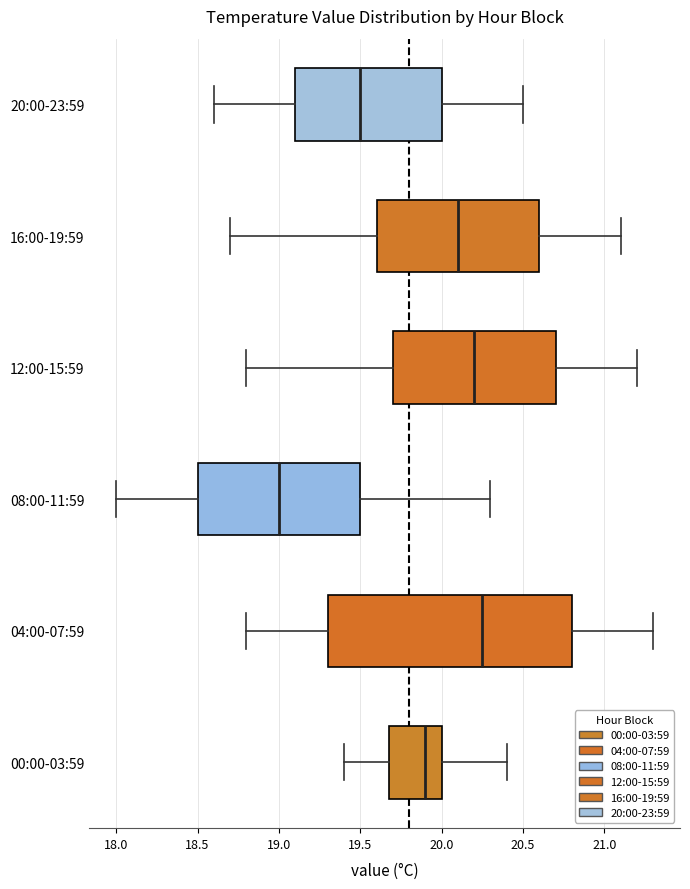

Which box is the widest, from its left edge to its right edge?

04:00-07:59